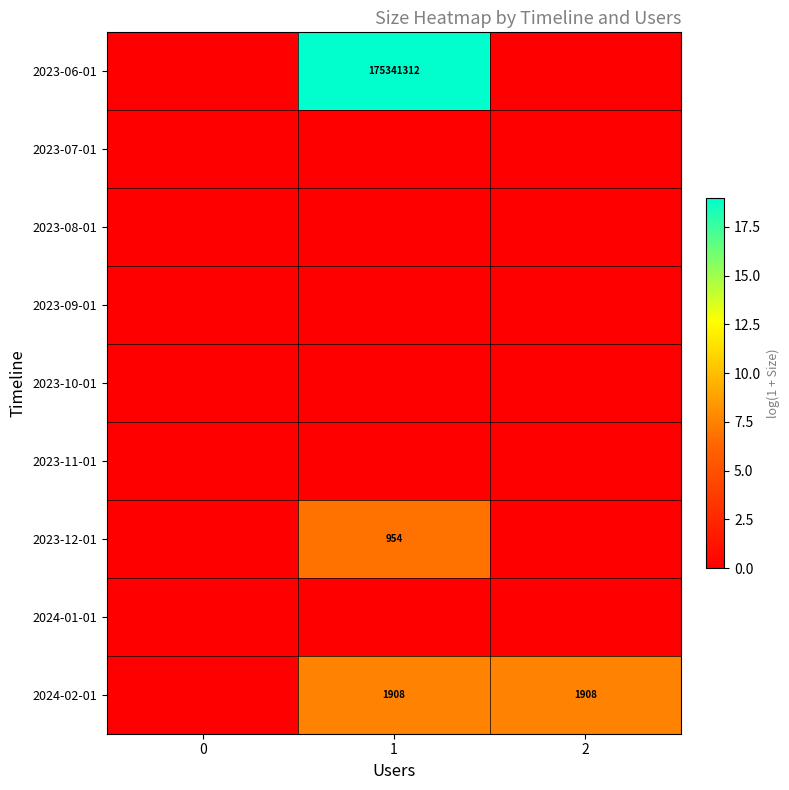

True or false: 2024-02-01 has a value of 1908 at 1.

True